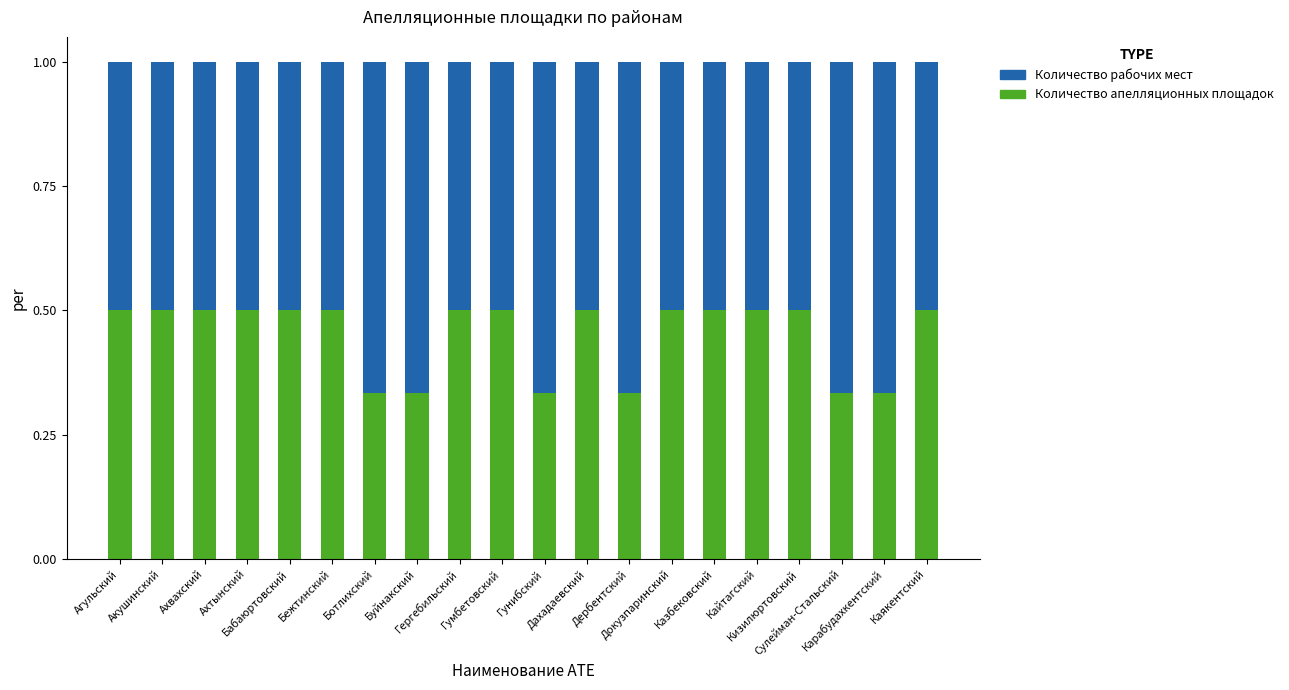

How many Количество апелляционных площадок values are between 0 and 1?

20